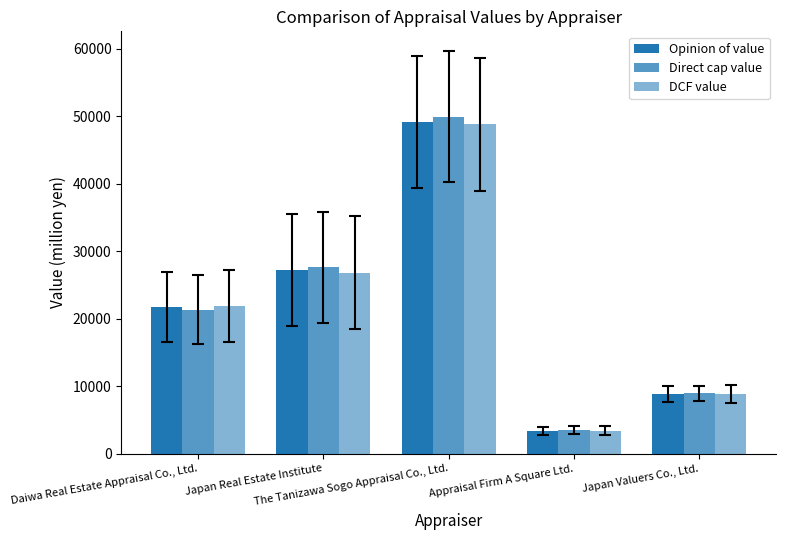

How many groups of bars are there?

5